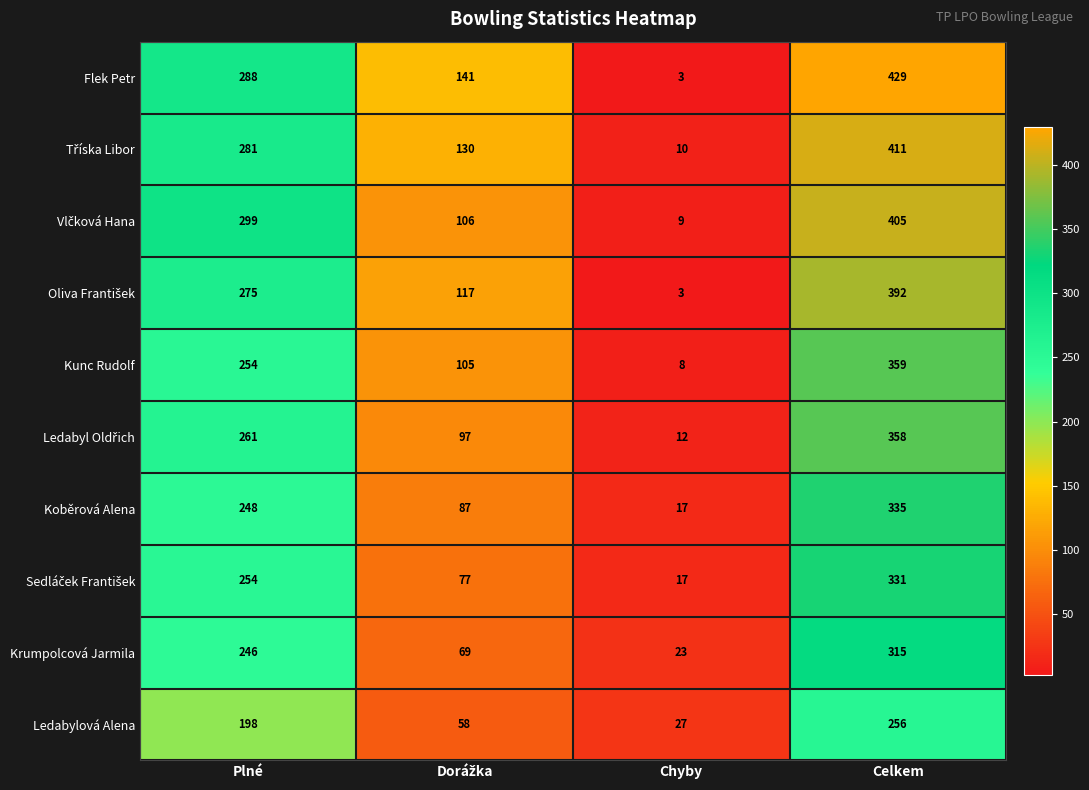

At how many categories does at least one series exceed 368?

1